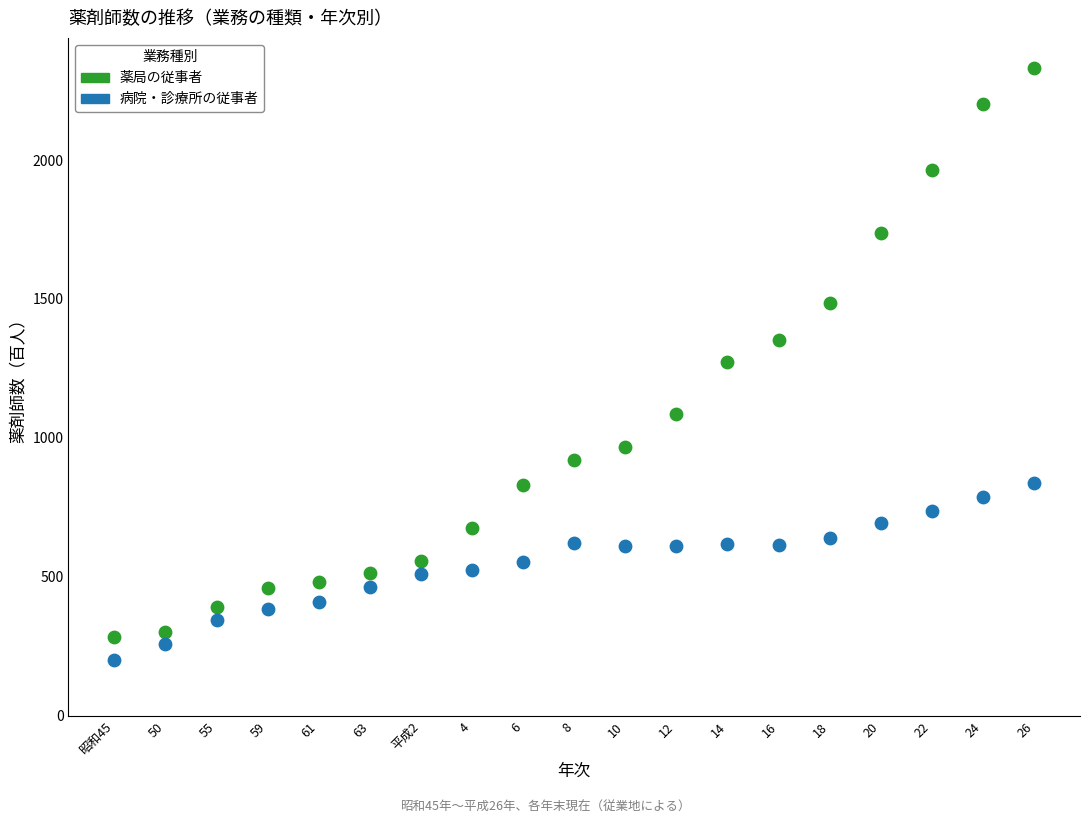

Which series contains the highest Y value?

薬局の従事者